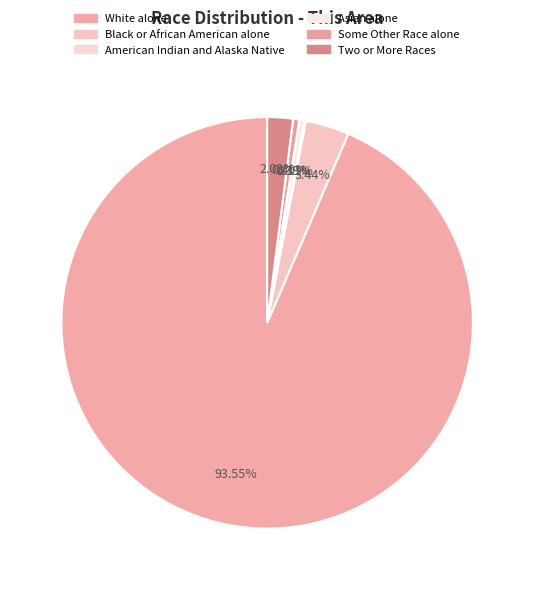

To the nearest percent, what is the difference between the largest and smallest slice percentages?

94%